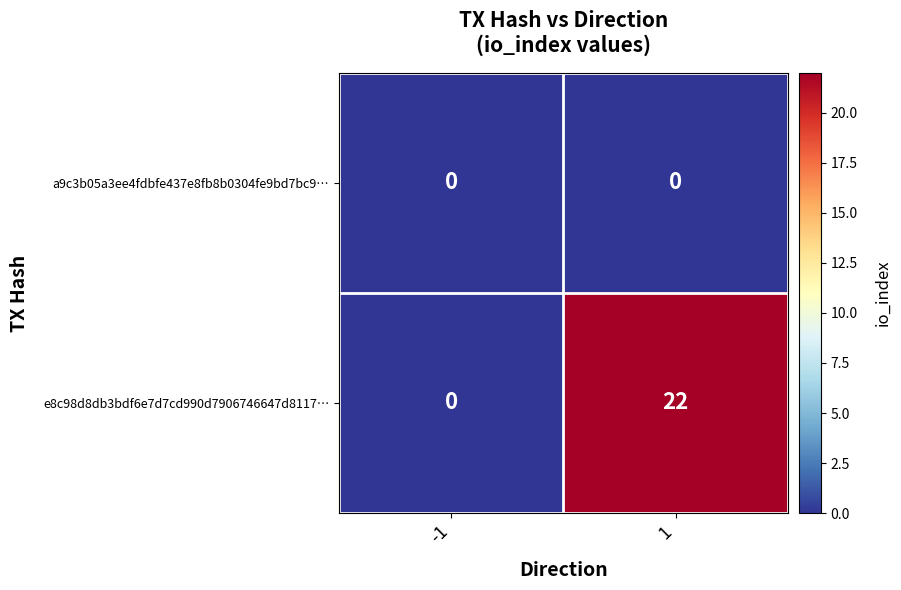

Which series has the largest total across all categories?

e8c98d8db3bdf6e7d7cd990d7906746647d8117…